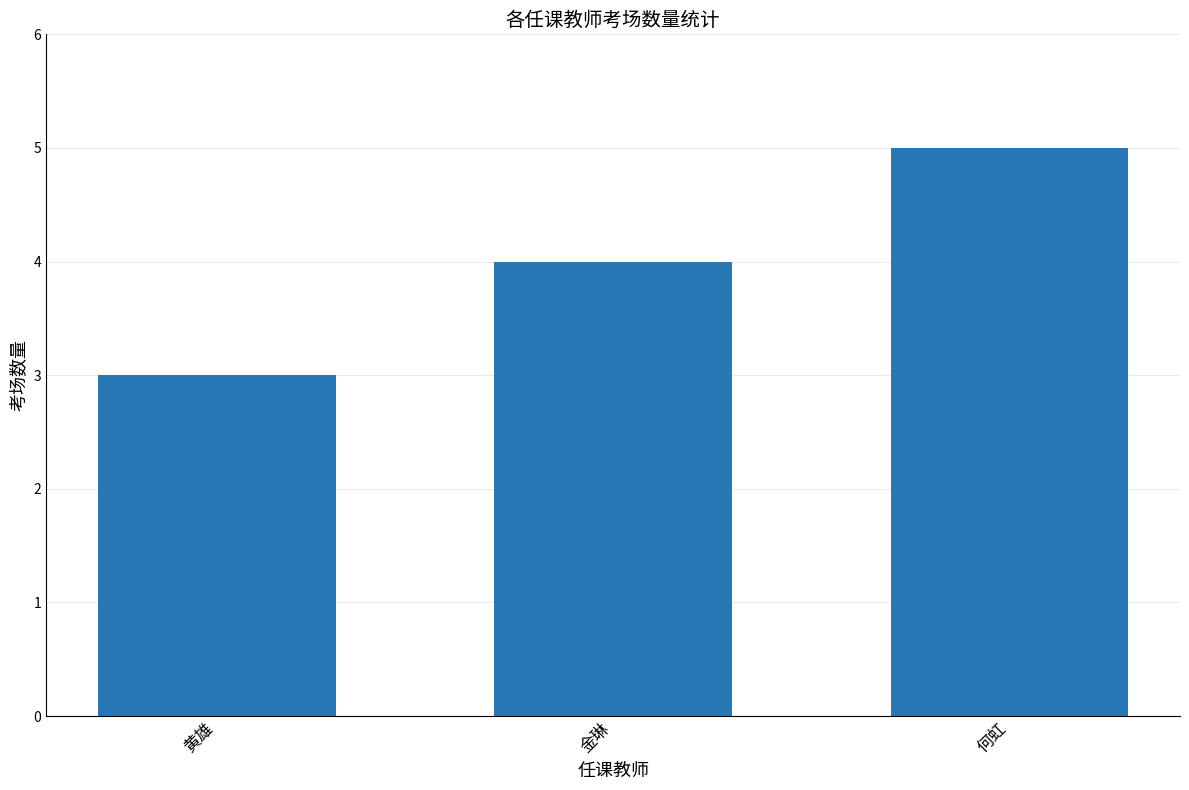

Which category has the highest value across all series?

何虹